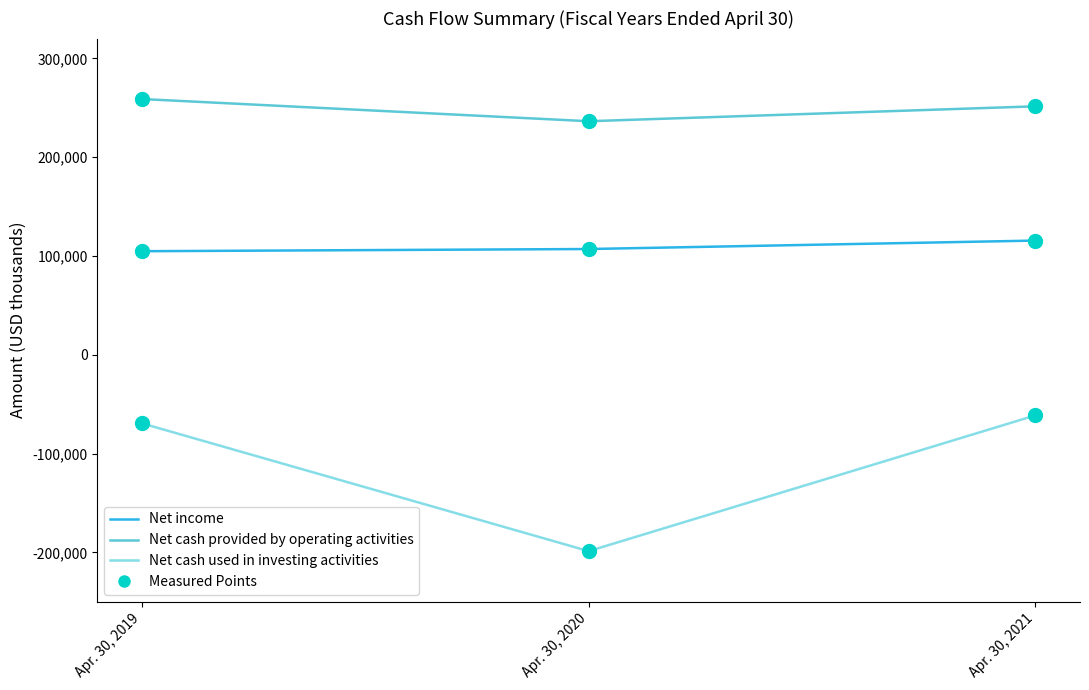

Which series has the largest total across all categories?

Net cash provided by operating activities